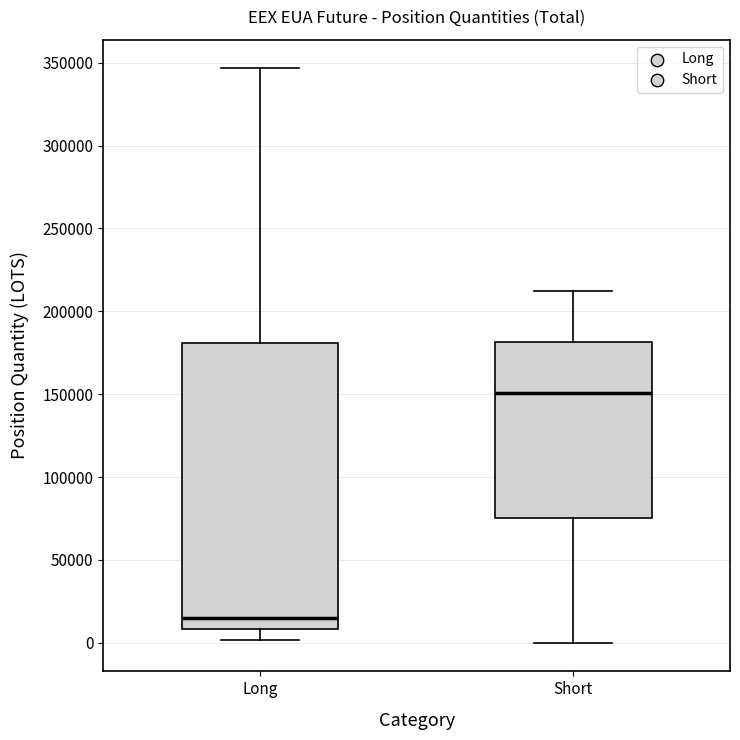

Which box's median line is the highest?

Short